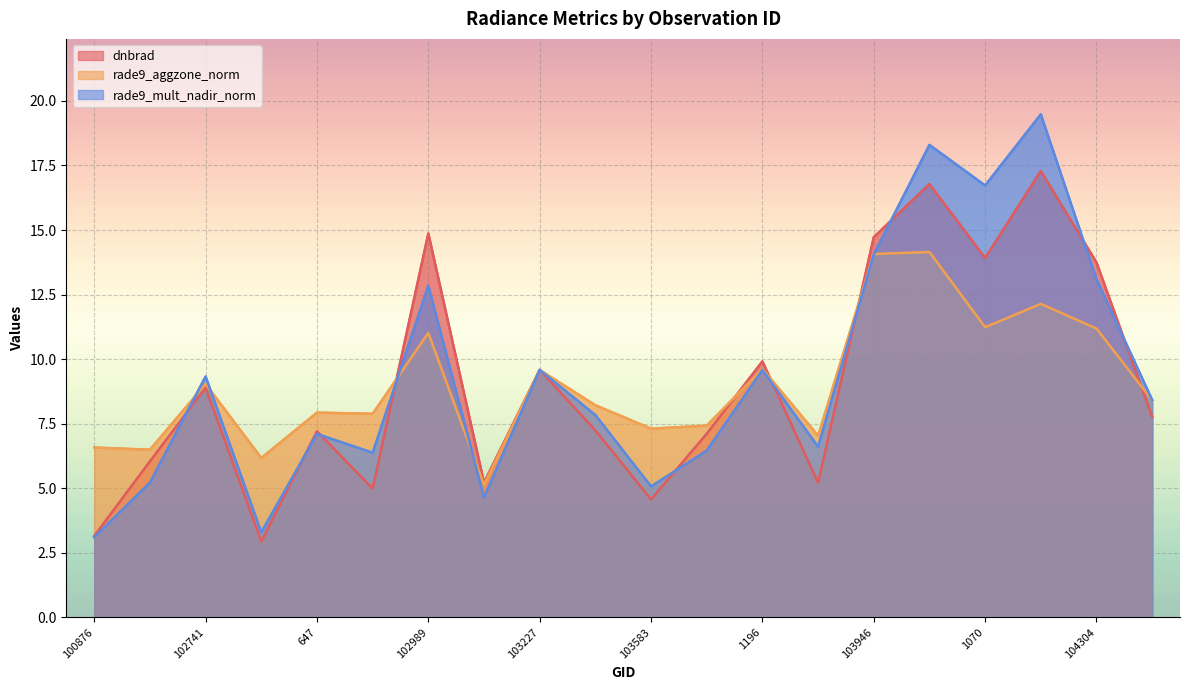

Which category has the highest value across all series?

104186